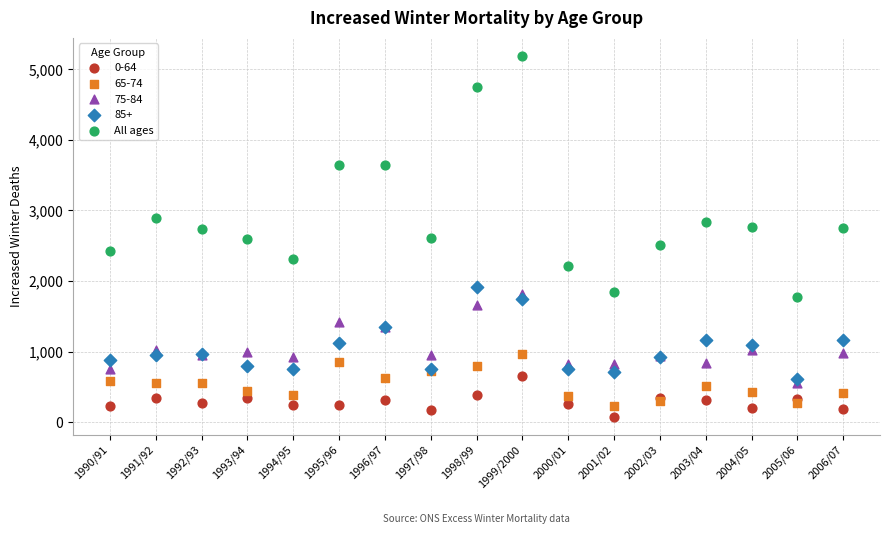

What are all the series names shown in the legend?

0-64, 65-74, 75-84, 85+, All ages